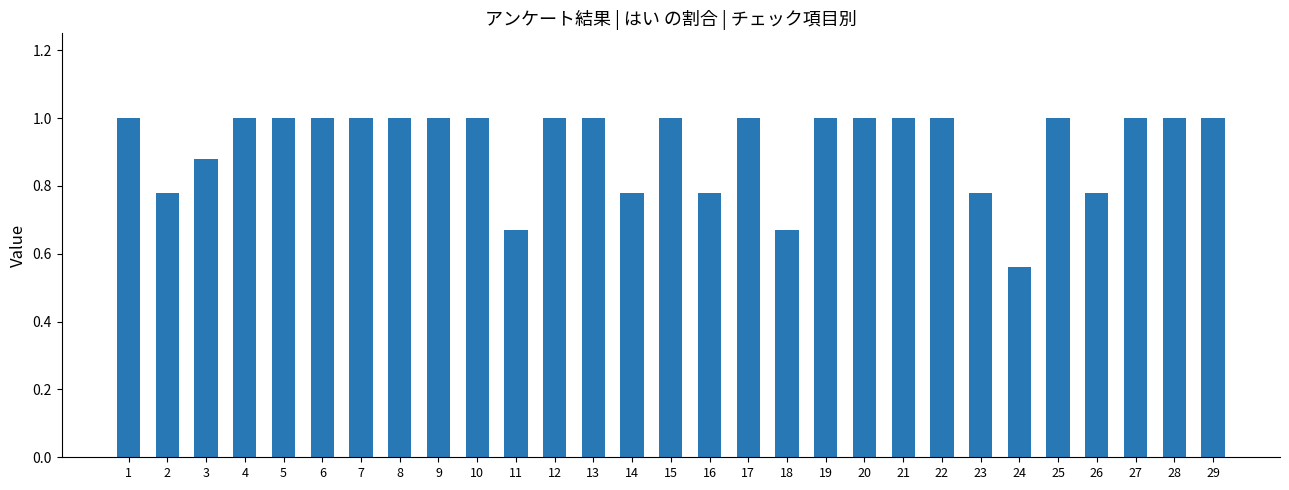

Does the chart contain any negative values?

No